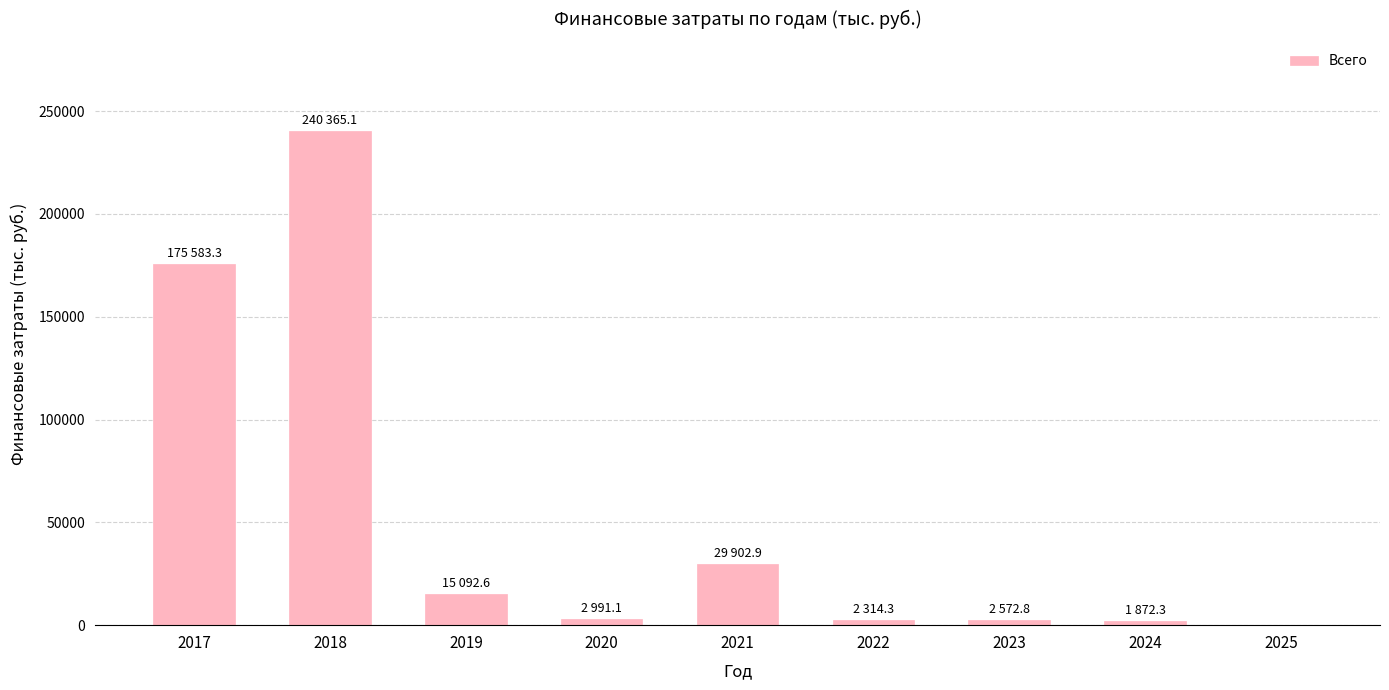

At which label is the value closest to 120182?

2017